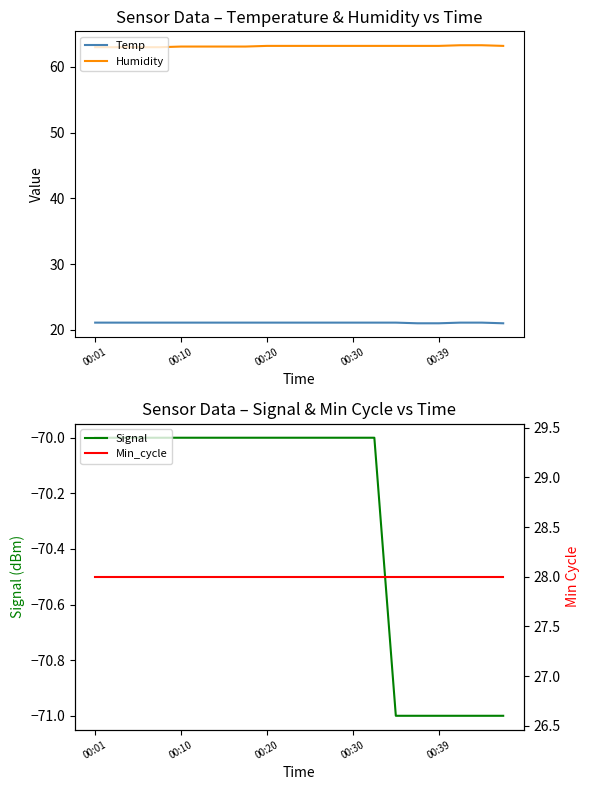

List the series in order of their peak value, highest first.

Humidity, Min_cycle, Temp, Signal